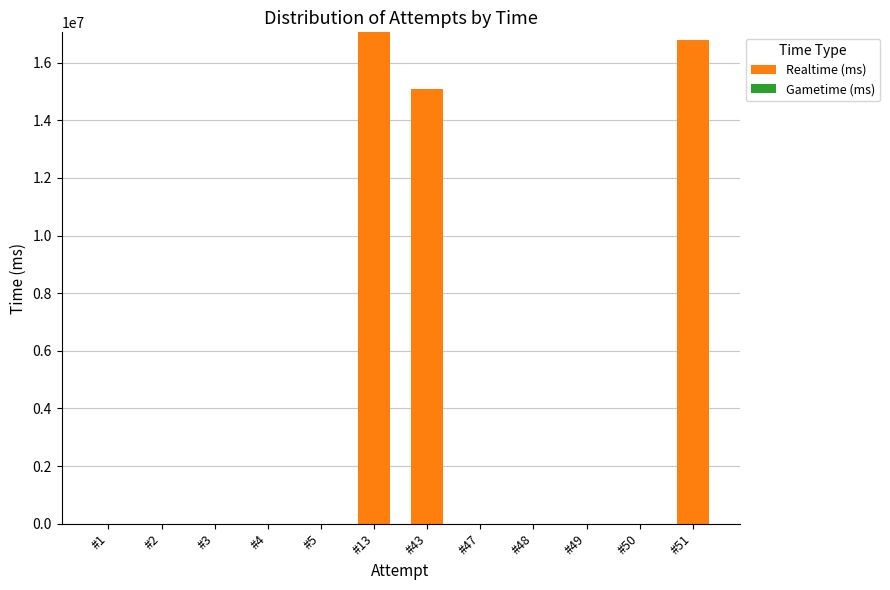

Count the number of categories in the chart.

12